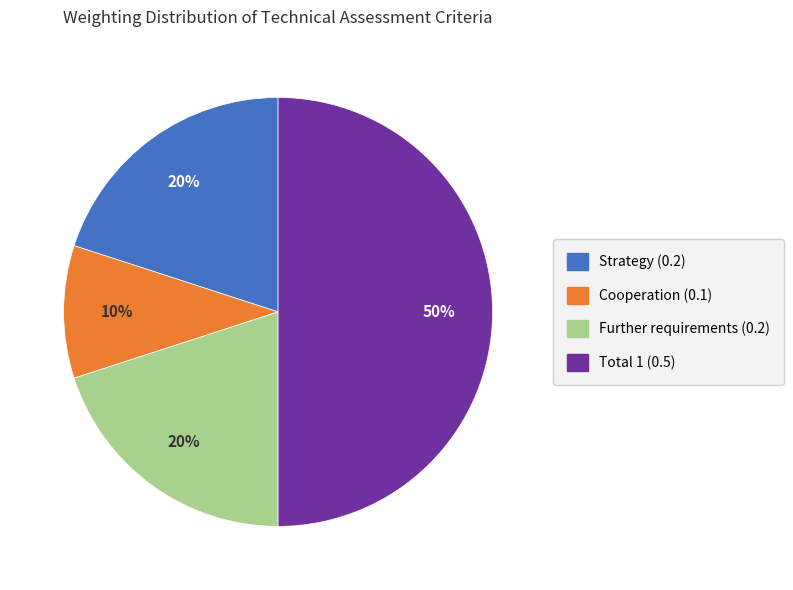

To the nearest percent, what is the difference between the largest and smallest slice percentages?

40%